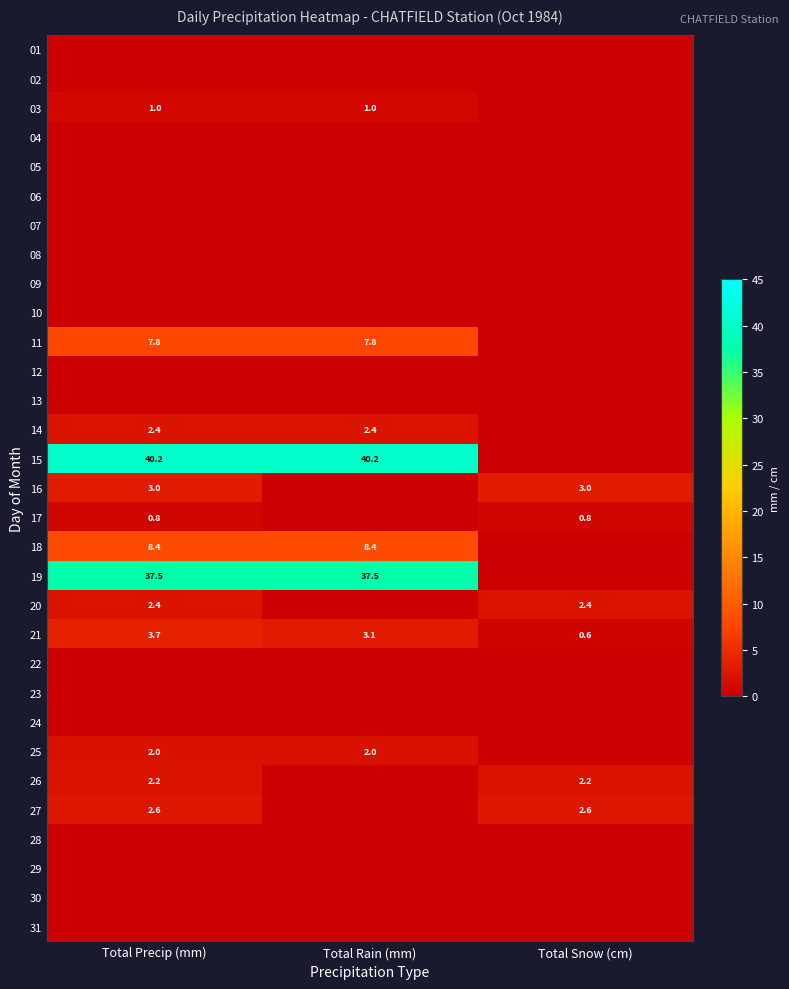

At how many categories does at least one series exceed 18?

2